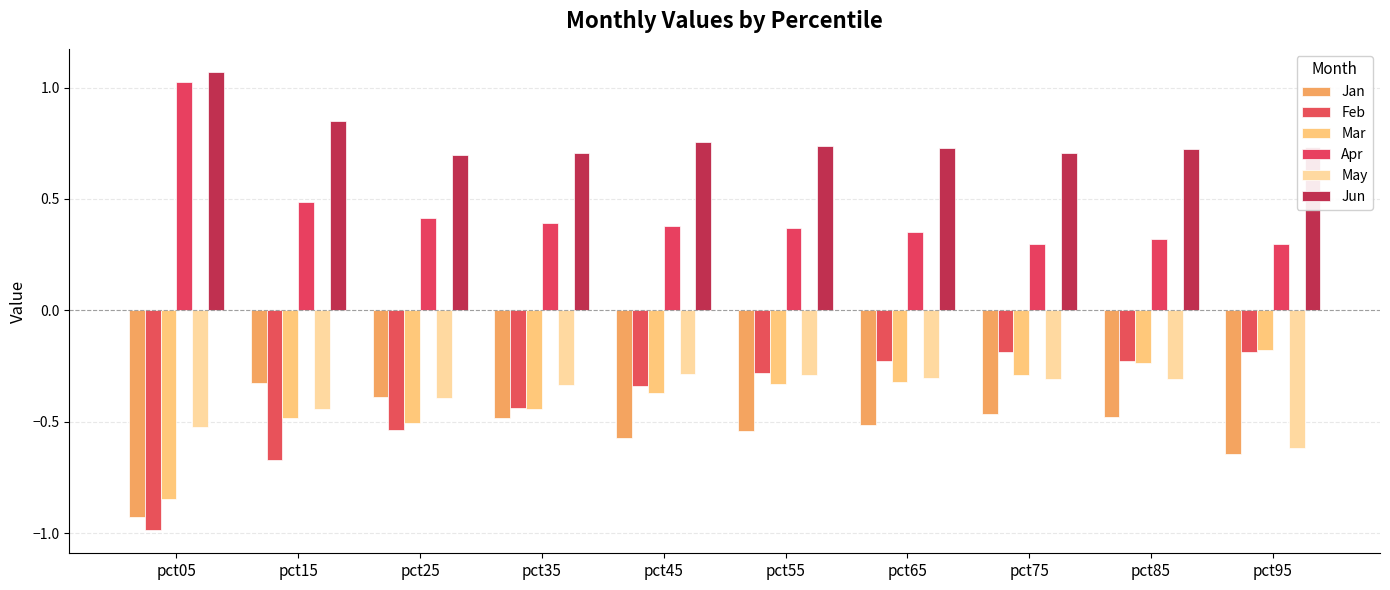

What is the sum of the May values at pct15 and pct45?

-0.7